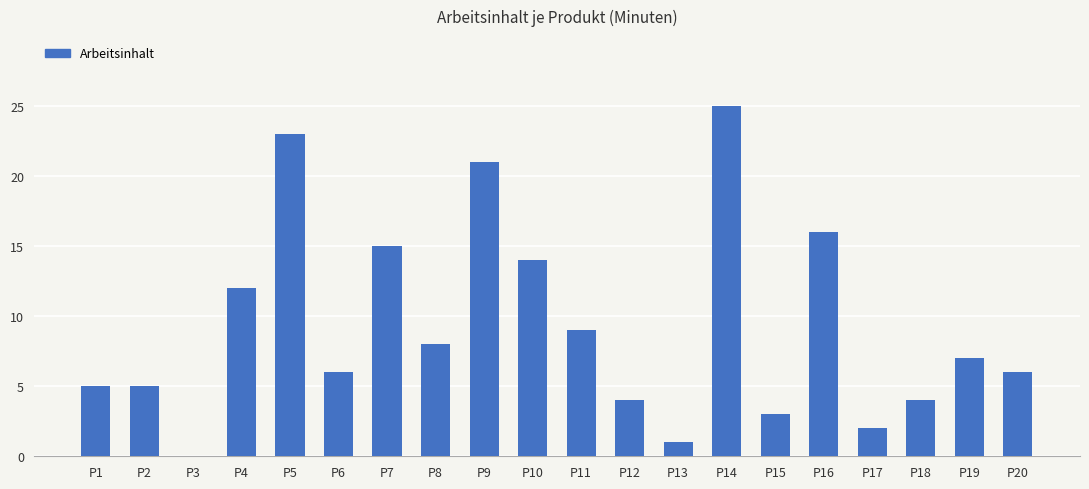

Which has a higher value, P15 or P13?

P15